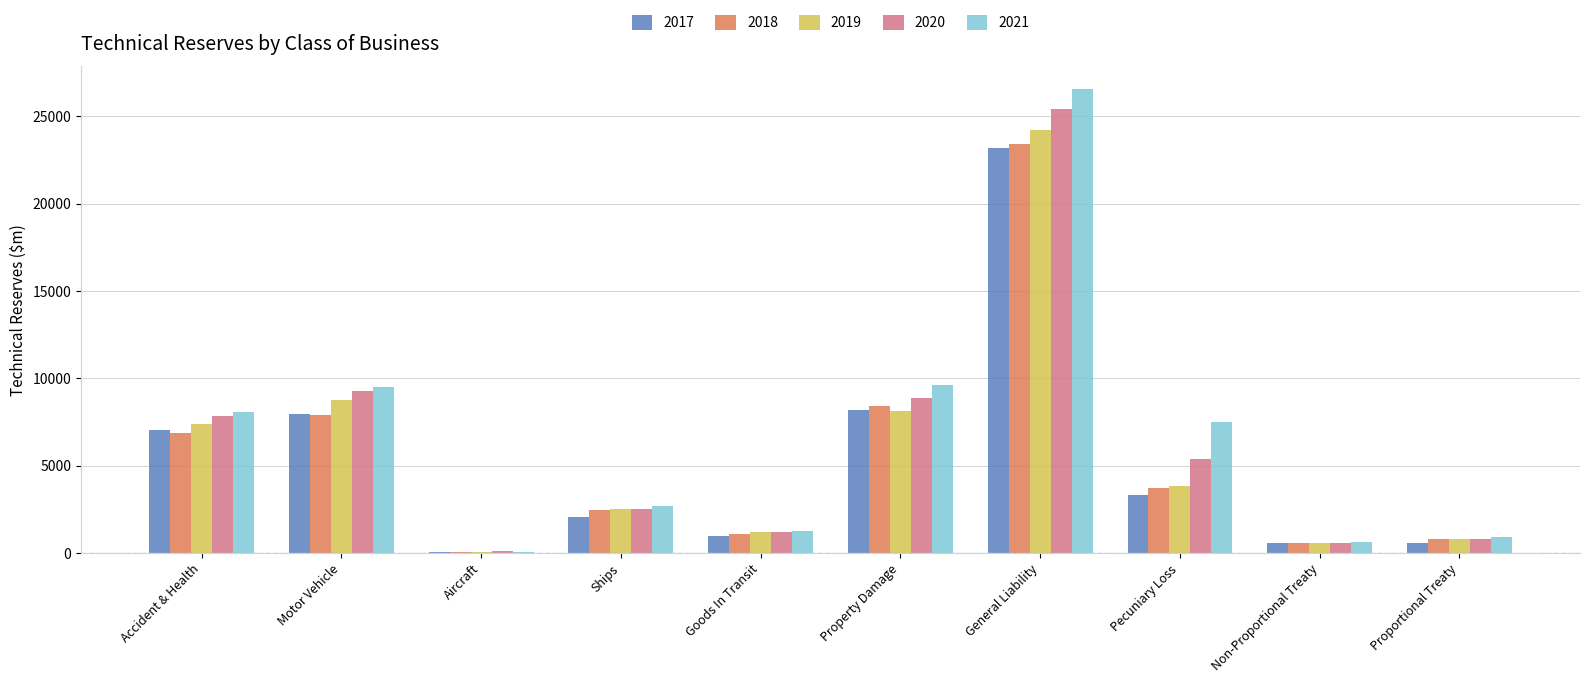

Between Accident & Health and Proportional Treaty, which series saw the biggest shift?

2021